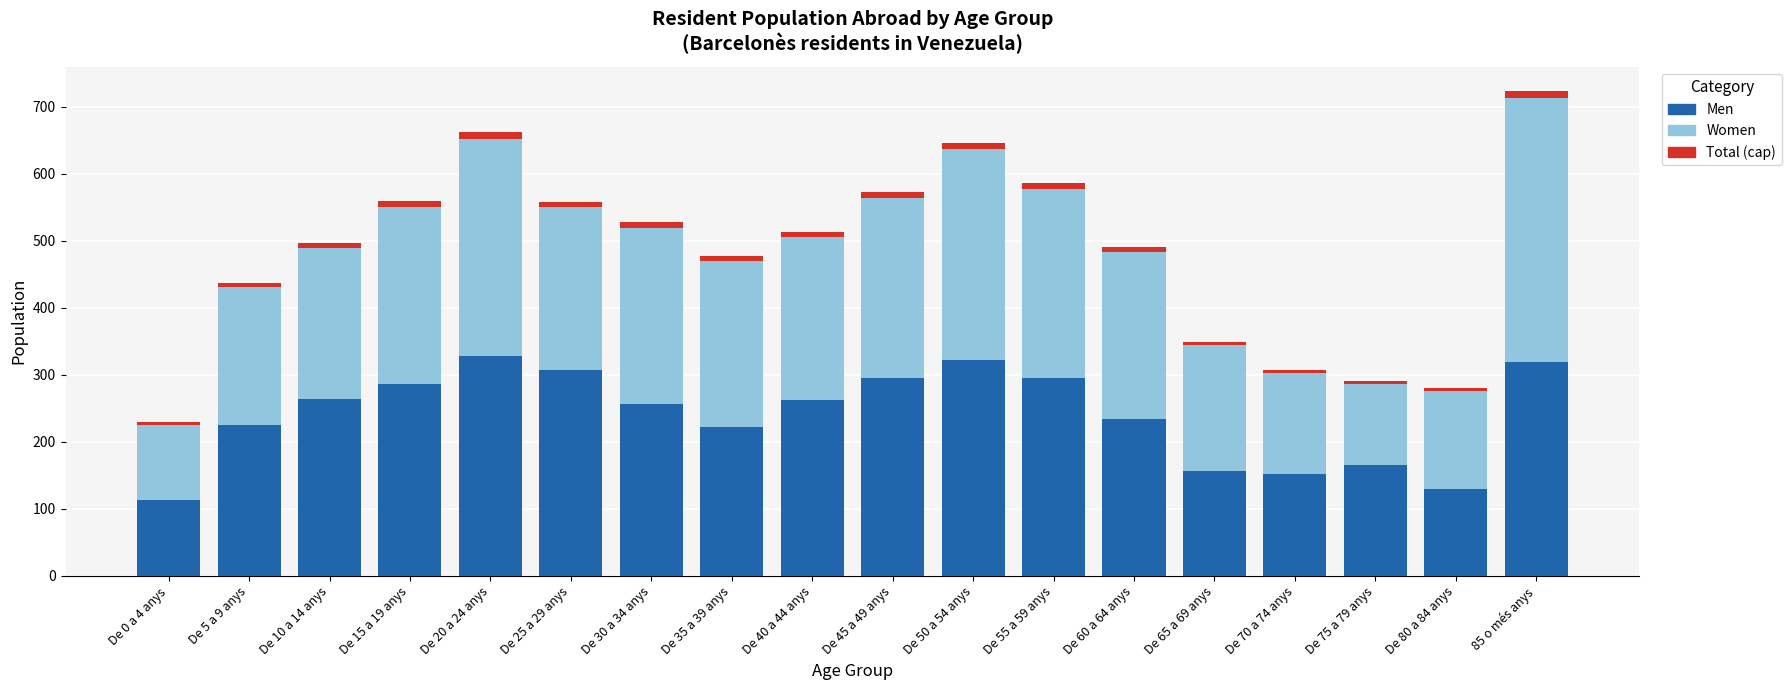

At which category is the sum across all series the highest?

85 o més anys